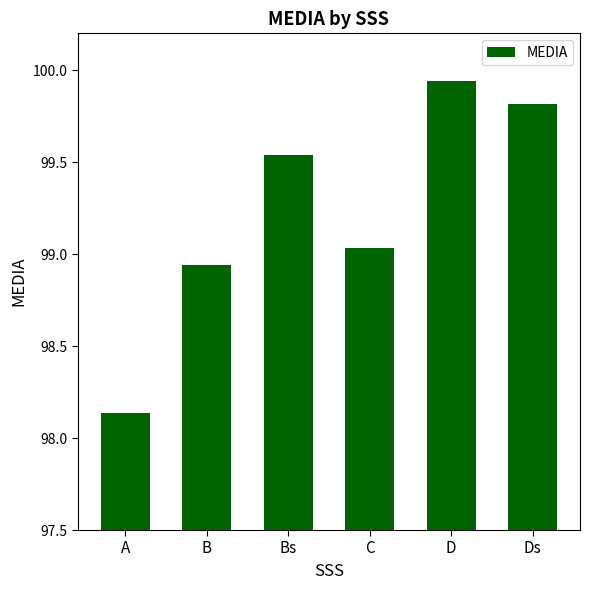

Rank the categories by value from lowest to highest.

A, B, C, Bs, Ds, D